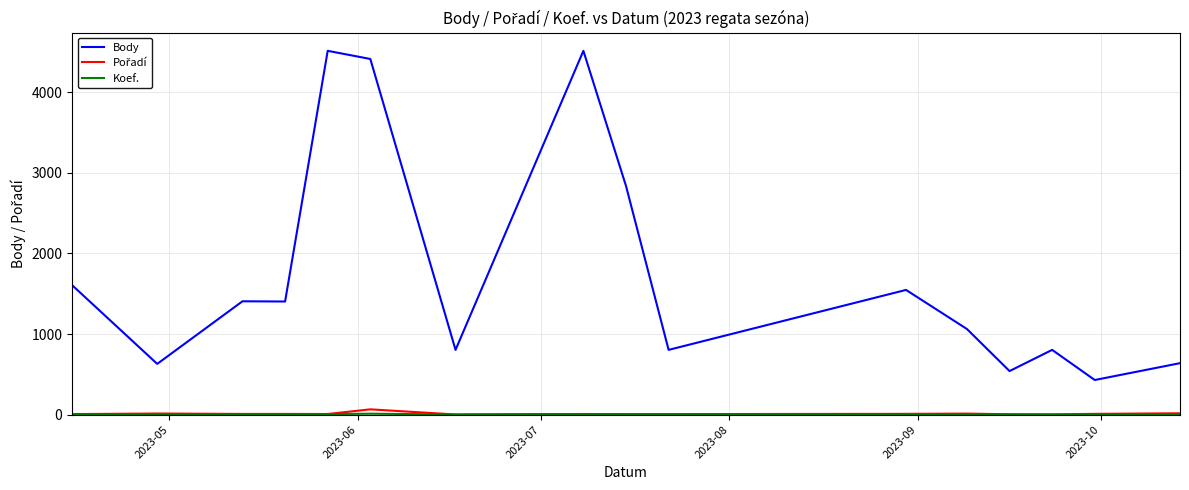

At how many categories does at least one series exceed 3785?

3